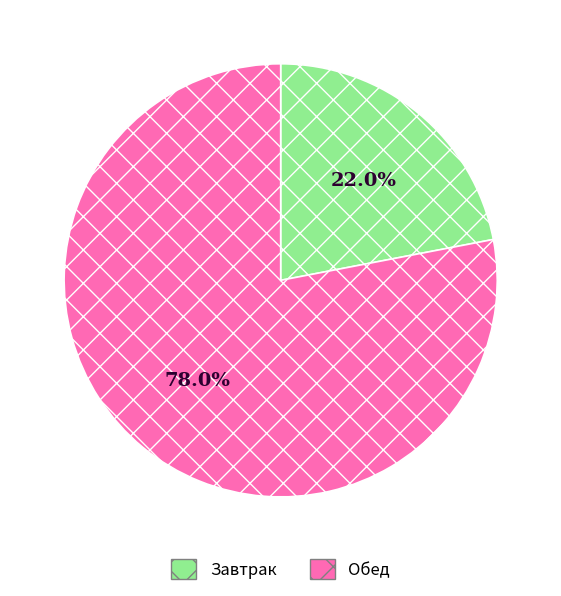

Rank the categories by value from lowest to highest.

Завтрак, Обед